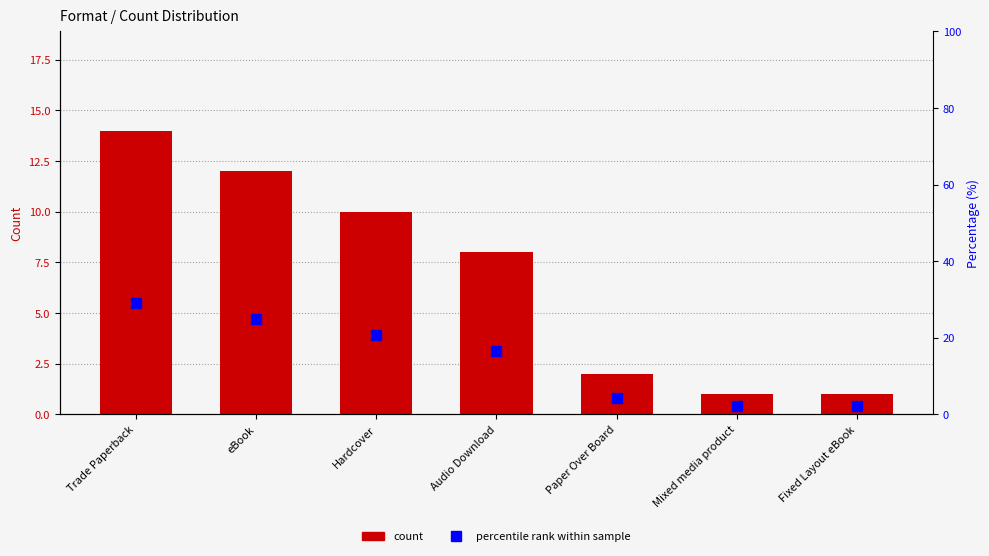

Rank the series by their average value, from lowest to highest.

count, percentile rank within sample